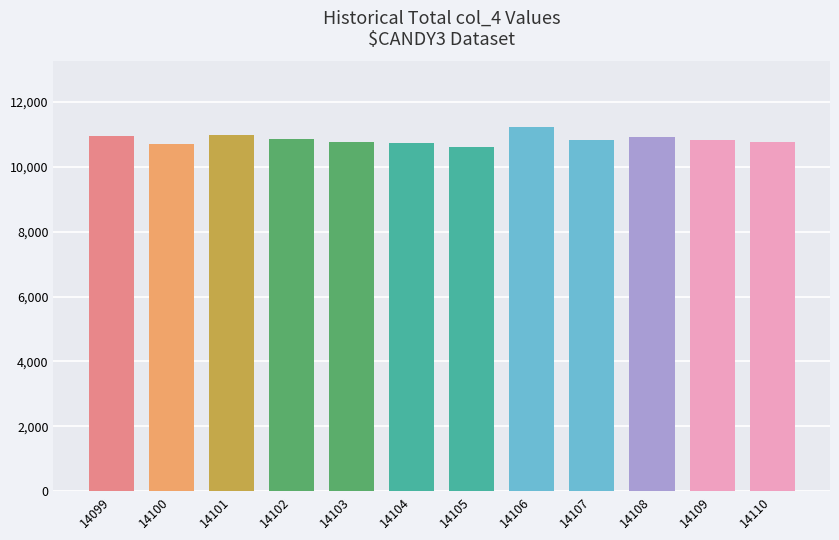

What is the difference between the maximum and second lowest values?

516